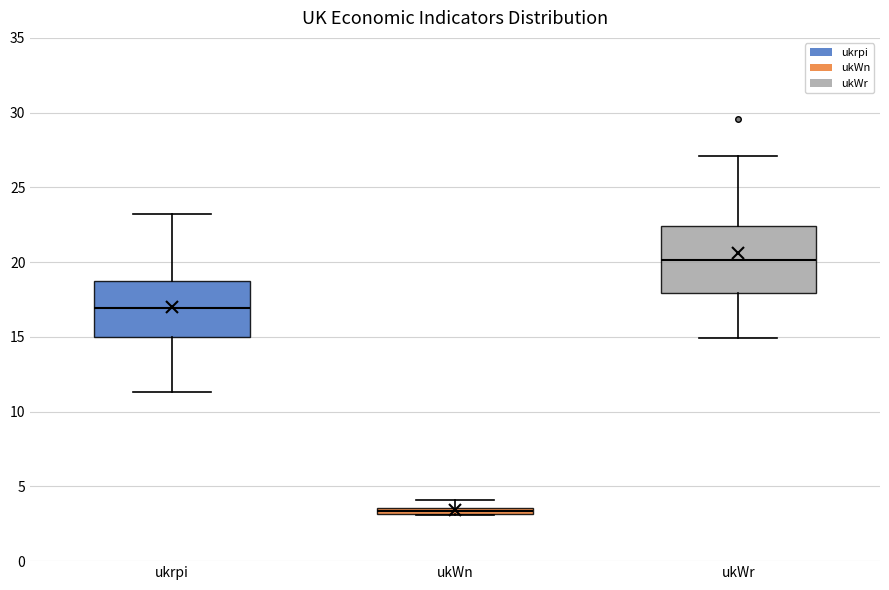

Which box is the tallest, from its lower edge to its upper edge?

ukWr